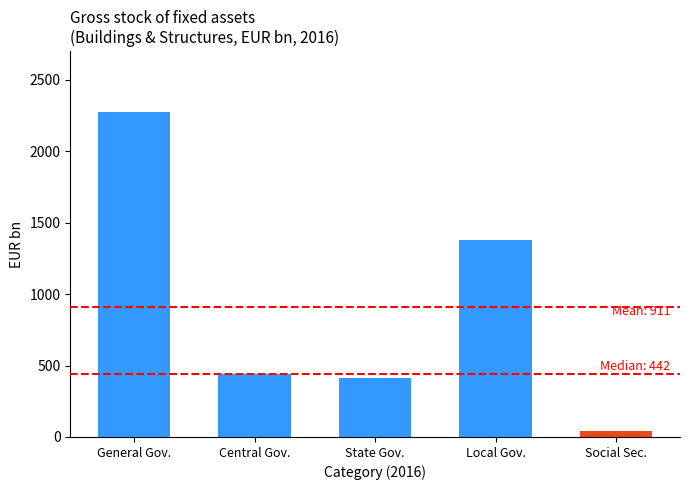

Between Local Gov. and Social Sec., which is larger?

Local Gov.